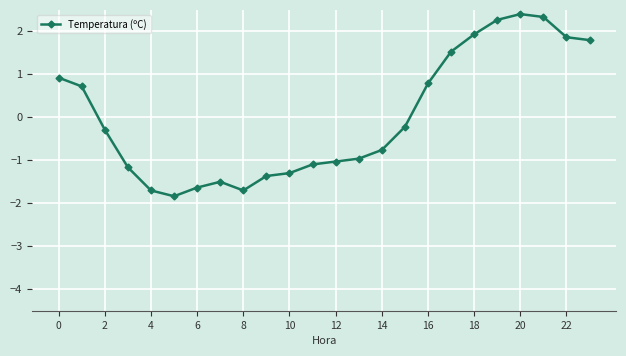

What is the maximum value shown in the chart?

2.4